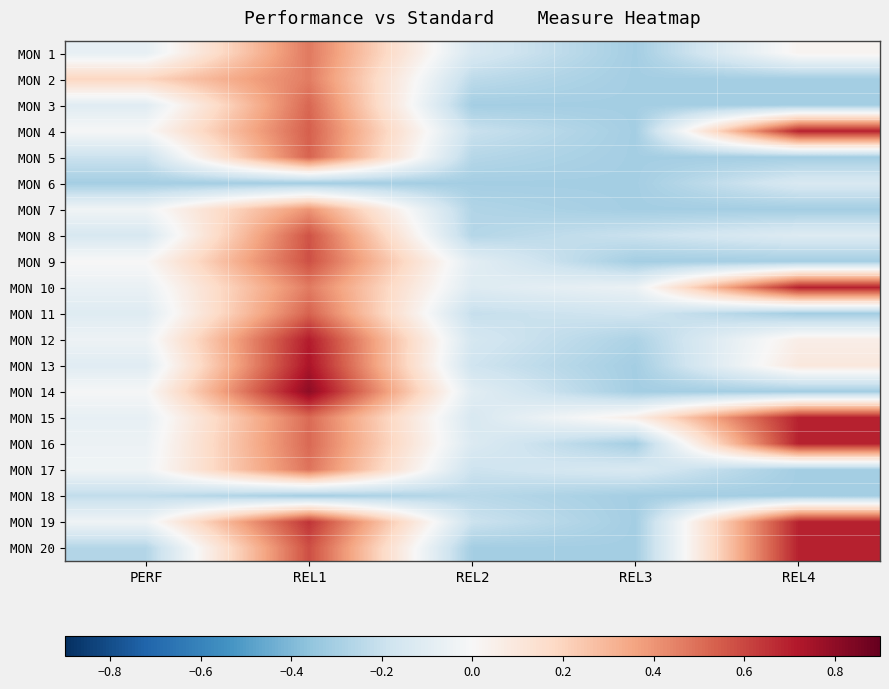

What is the spread (max minus min) of values at REL3?

0.4